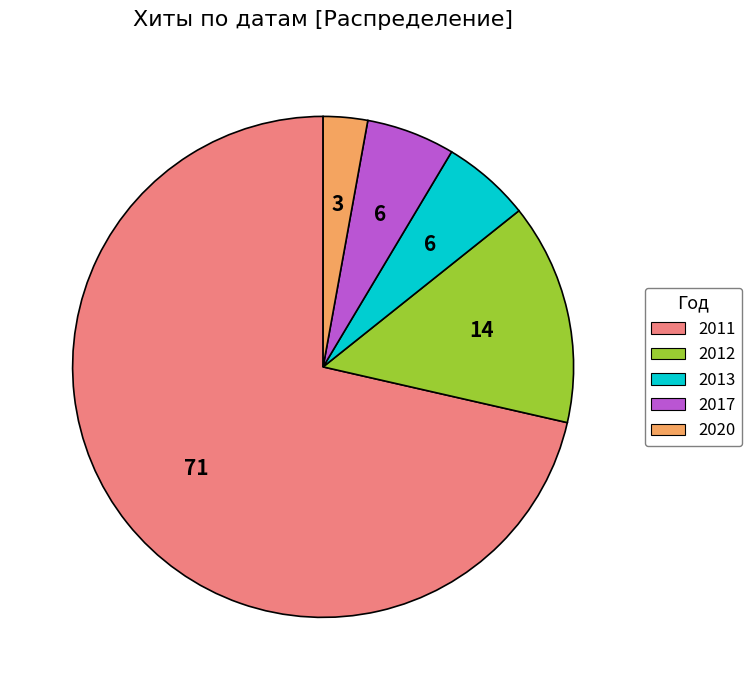

Which category accounts for the majority?

2011